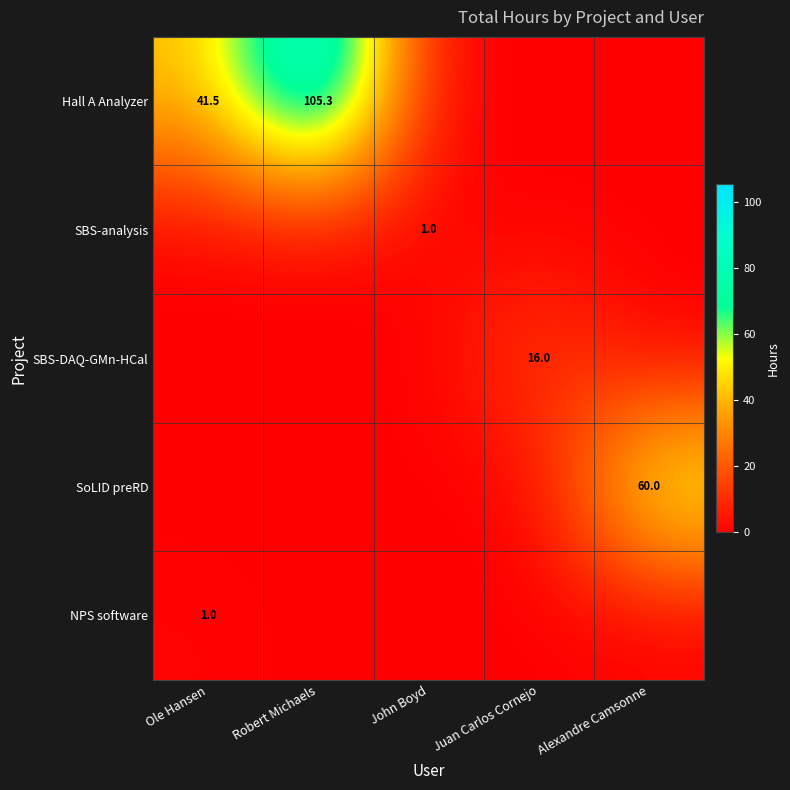

The value of NPS software at Ole Hansen is 1.0. True or false?

True